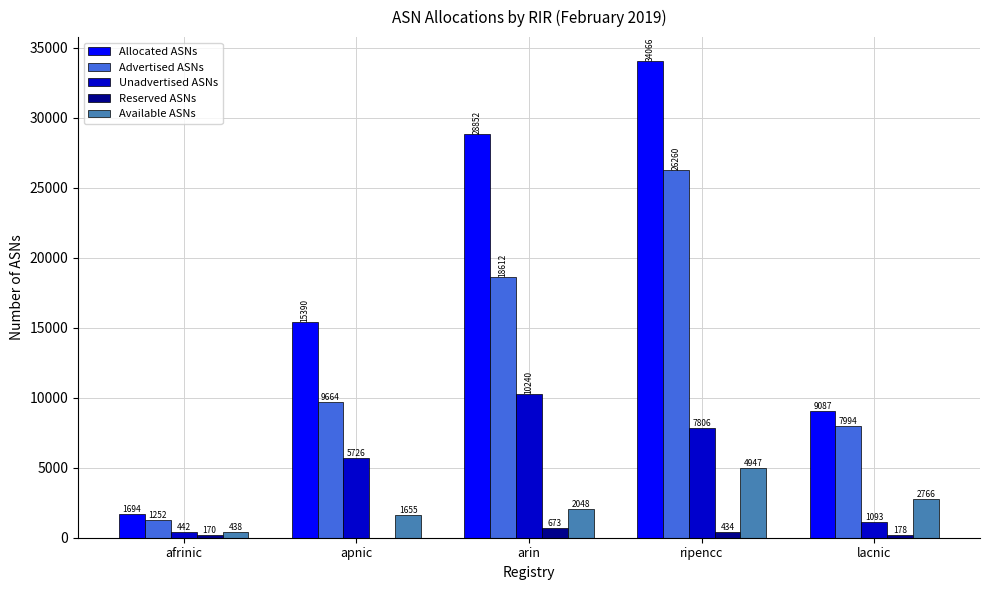

Is the value of Allocated ASNs at ripencc greater than the value of Available ASNs at apnic?

Yes